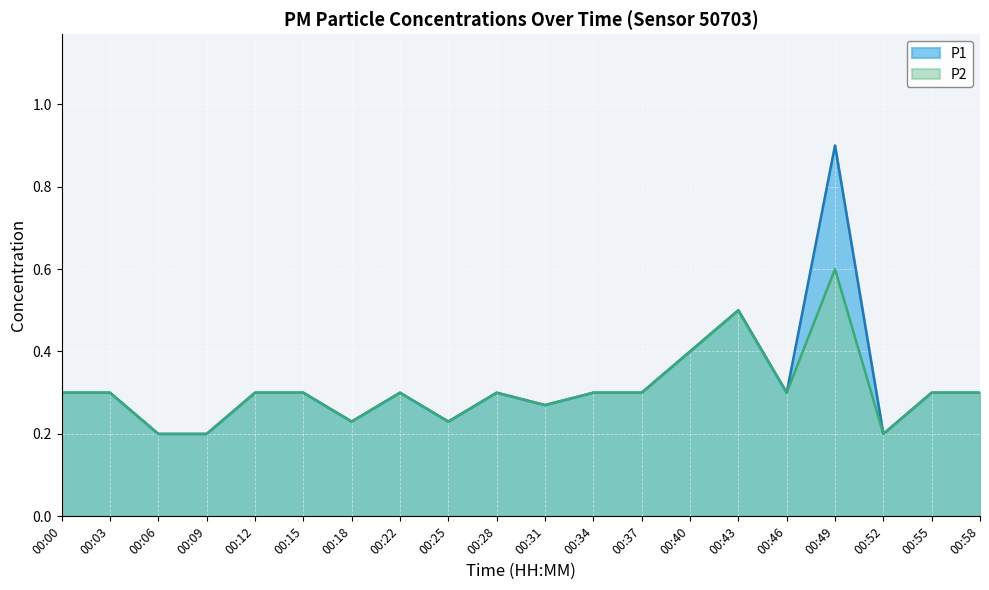

At which category does P1 reach its first local valley?

00:18